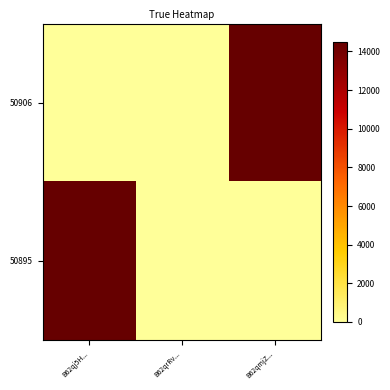

How many series are shown in this chart?

2